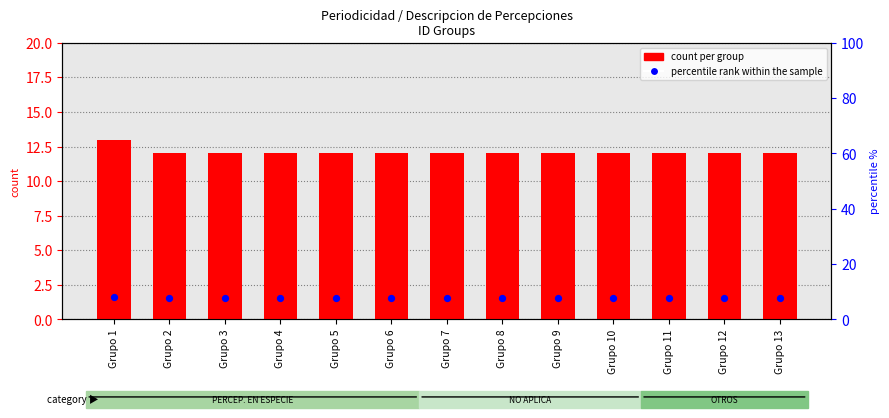

Which series reaches the minimum Y coordinate?

percentile rank within the sample